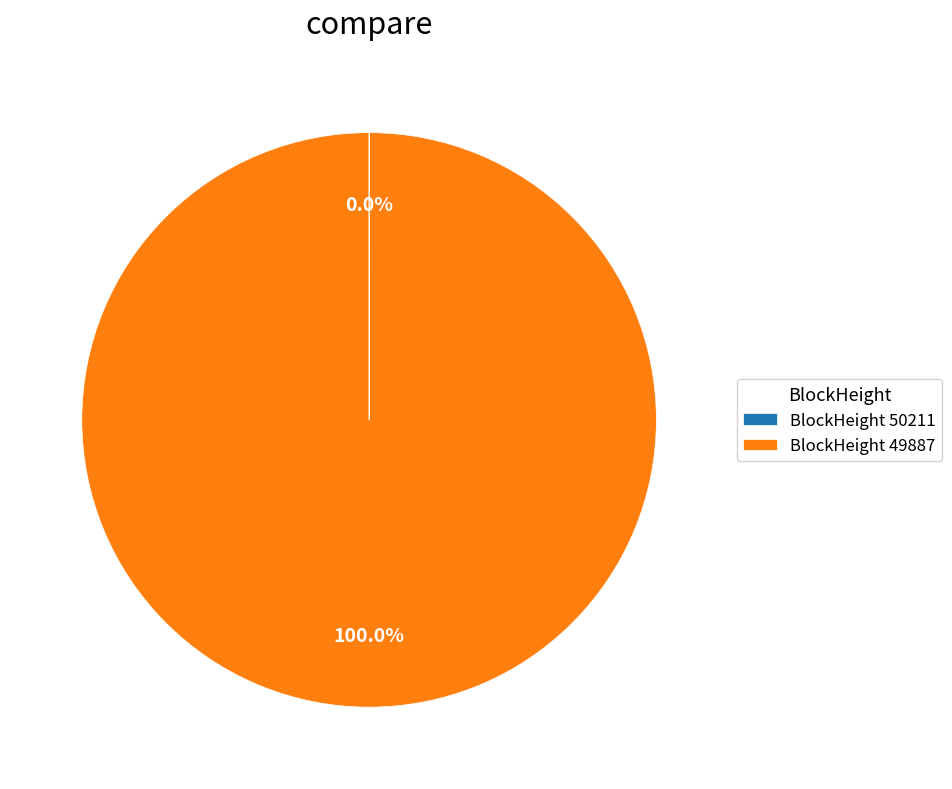

Which slice is the largest?

BlockHeight 49887